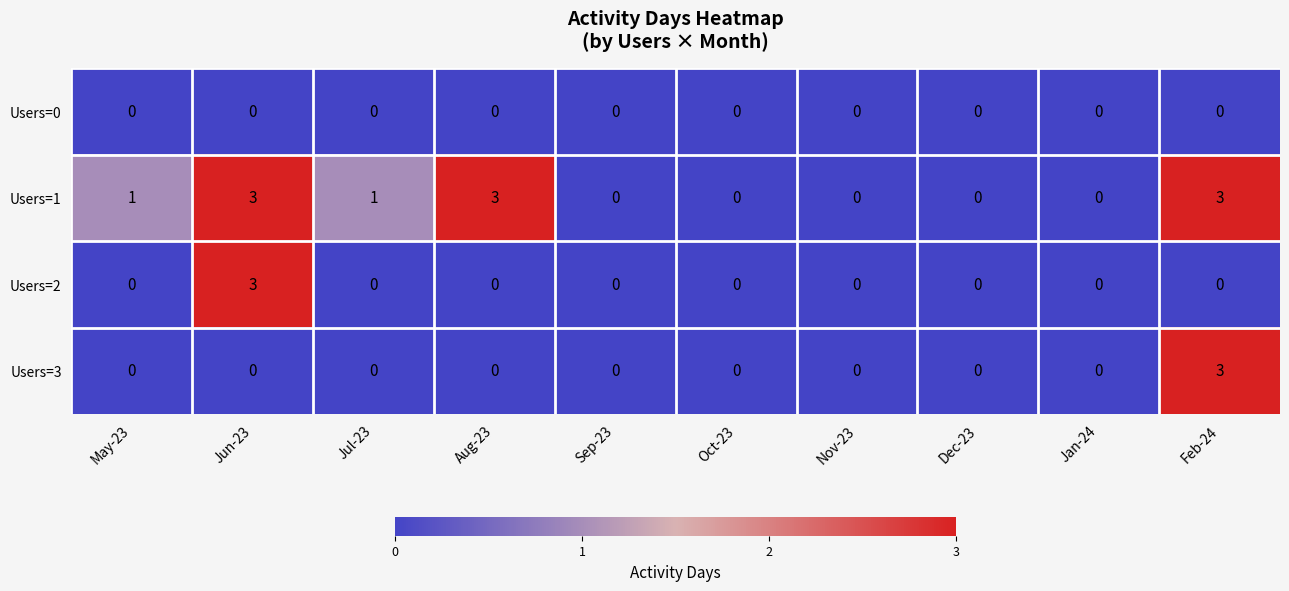

True or false: Users=2 has a value of -1 at May-23.

False